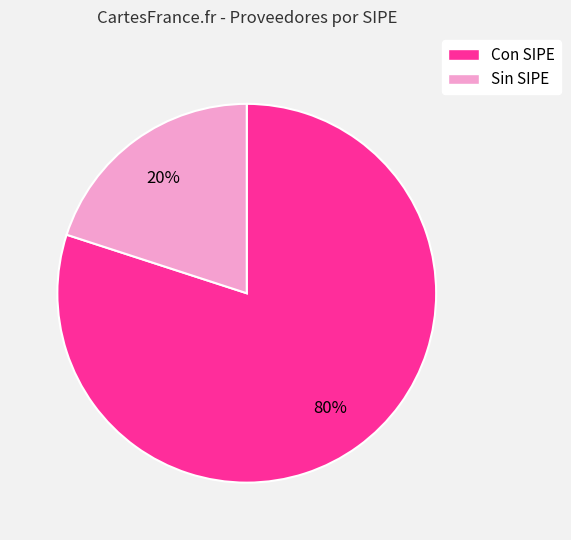

Does any single category account for the majority?

Yes